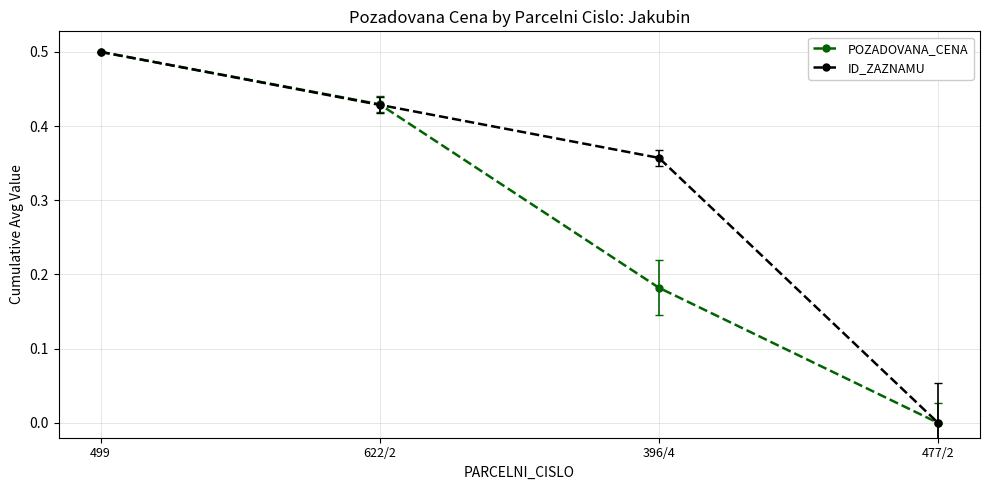

What is the label of the 3rd point from the right?

622/2